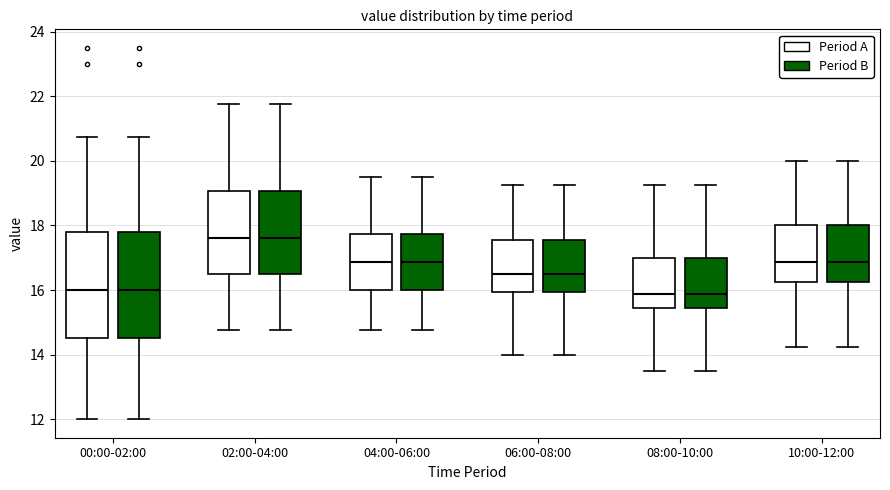

Reading left to right, read every box against the y-axis: the position of its median line, the range the box covers, and the ends of its whiskers. The values are not printed on the chart, so give them approximately, as read against the axis.

00:00-02:00 (Period A): median 16.0, box 14.6 to 17.8, whiskers 12.0 to 20.8
00:00-02:00 (Period B): median 16.0, box 14.6 to 17.8, whiskers 12.0 to 20.8
02:00-04:00 (Period A): median 17.6, box 16.6 to 19.0, whiskers 14.8 to 21.8
02:00-04:00 (Period B): median 17.6, box 16.6 to 19.0, whiskers 14.8 to 21.8
04:00-06:00 (Period A): median 16.8, box 16.0 to 17.8, whiskers 14.8 to 19.6
04:00-06:00 (Period B): median 16.8, box 16.0 to 17.8, whiskers 14.8 to 19.6
06:00-08:00 (Period A): median 16.6, box 16.0 to 17.6, whiskers 14.0 to 19.2
06:00-08:00 (Period B): median 16.6, box 16.0 to 17.6, whiskers 14.0 to 19.2
08:00-10:00 (Period A): median 15.8, box 15.4 to 17.0, whiskers 13.6 to 19.2
08:00-10:00 (Period B): median 15.8, box 15.4 to 17.0, whiskers 13.6 to 19.2
10:00-12:00 (Period A): median 16.8, box 16.2 to 18.0, whiskers 14.2 to 20.0
10:00-12:00 (Period B): median 16.8, box 16.2 to 18.0, whiskers 14.2 to 20.0